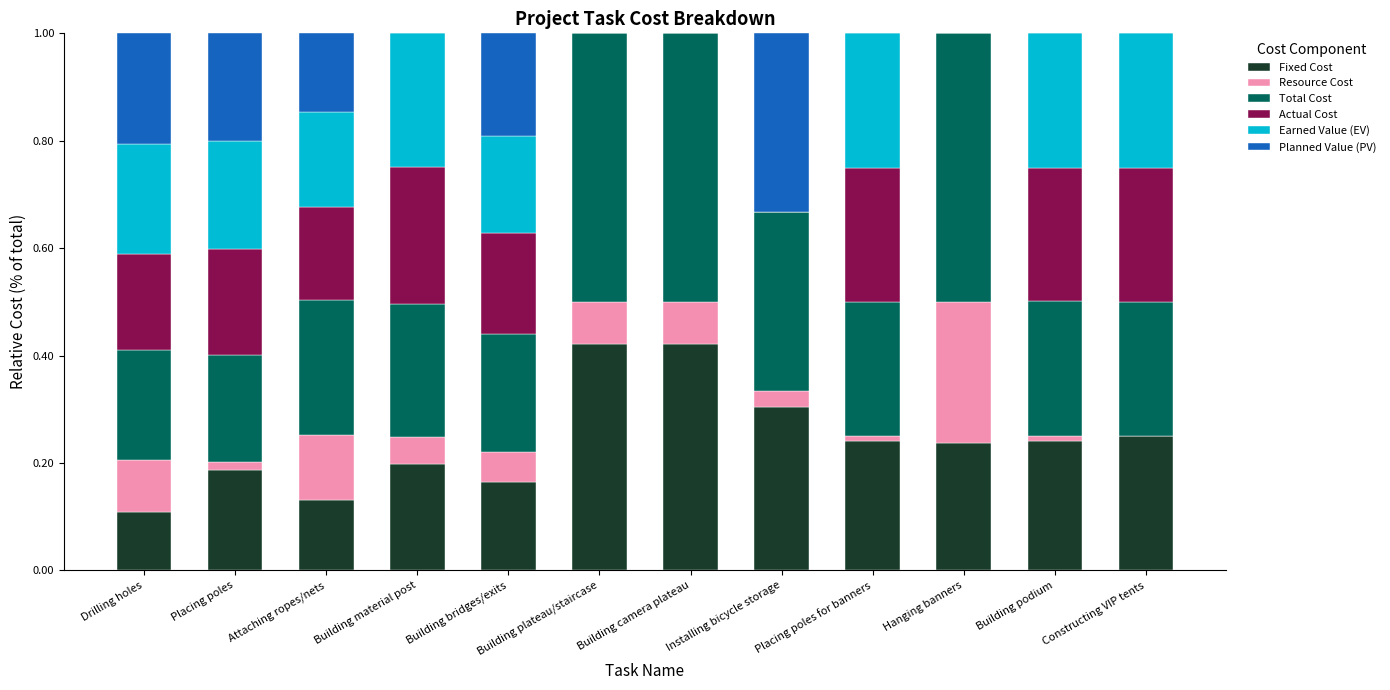

List the series in order of their peak value, lowest first.

Earned Value (EV), Actual Cost, Resource Cost, Planned Value (PV), Fixed Cost, Total Cost